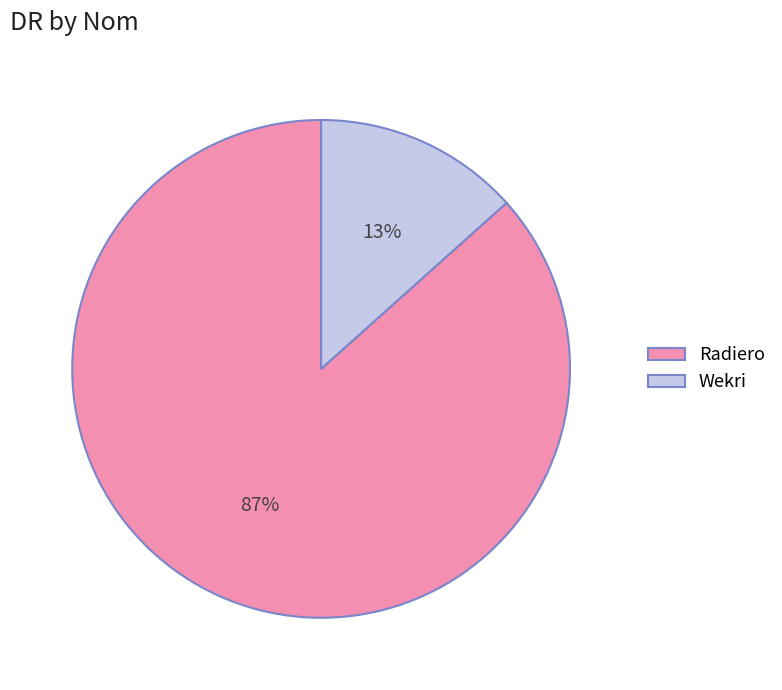

Is Radiero the majority of the pie?

Yes